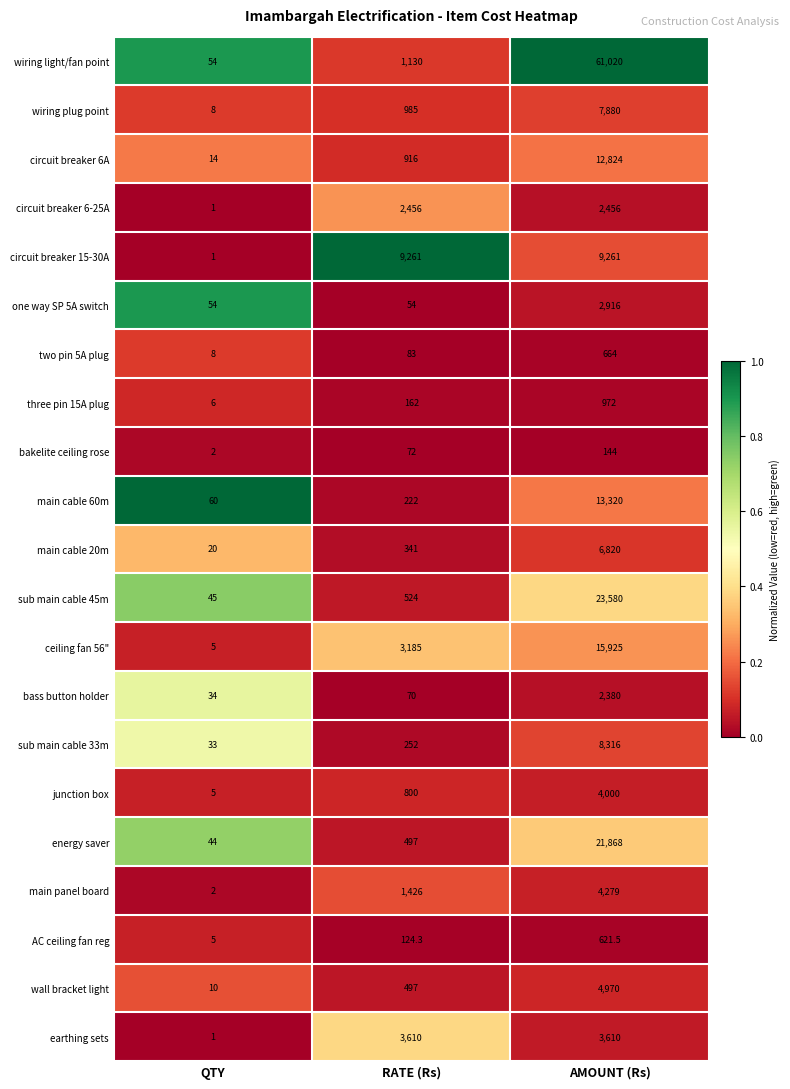

What is the lowest value of the wiring plug point series?

8.0